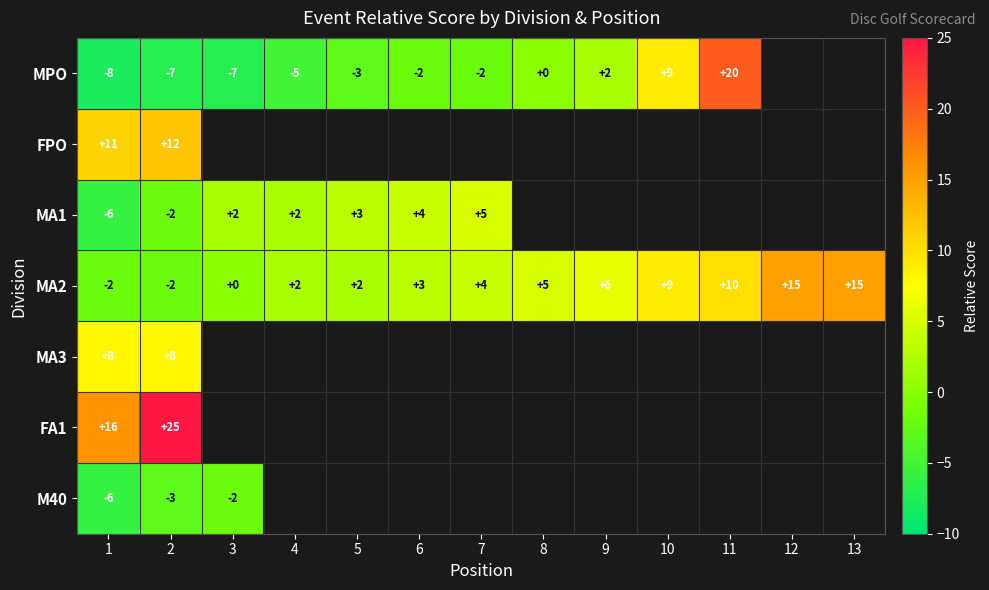

What is the difference between the highest and lowest values at 5?

6.0